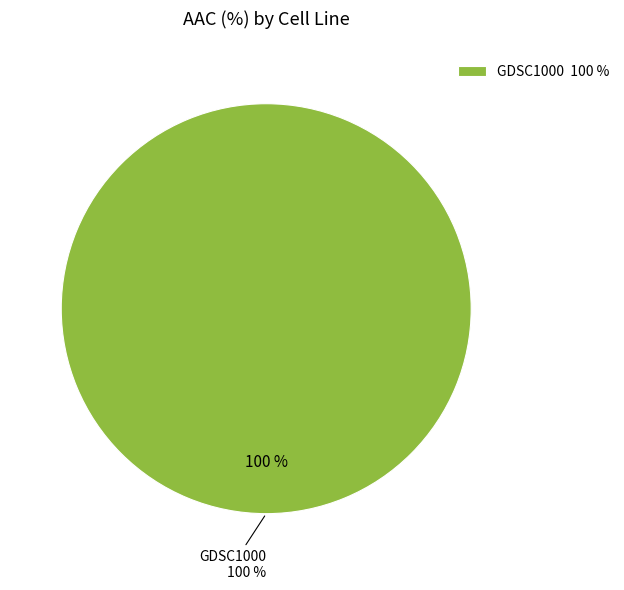

Does GDSC1000 account for over 50% of the chart?

Yes